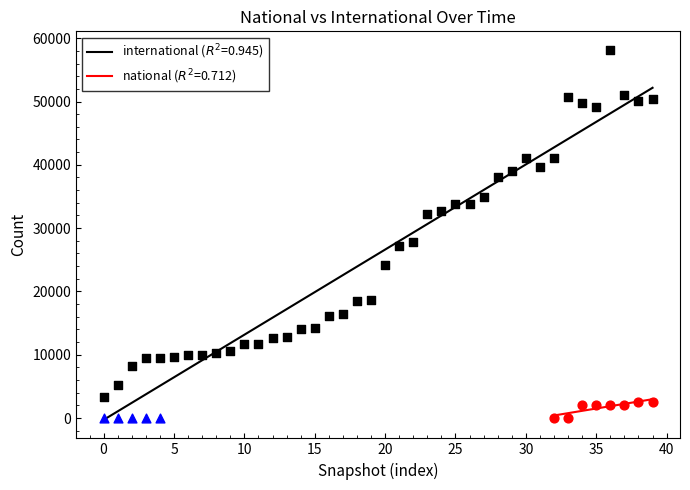

Which series has the widest spread of Y values?

international